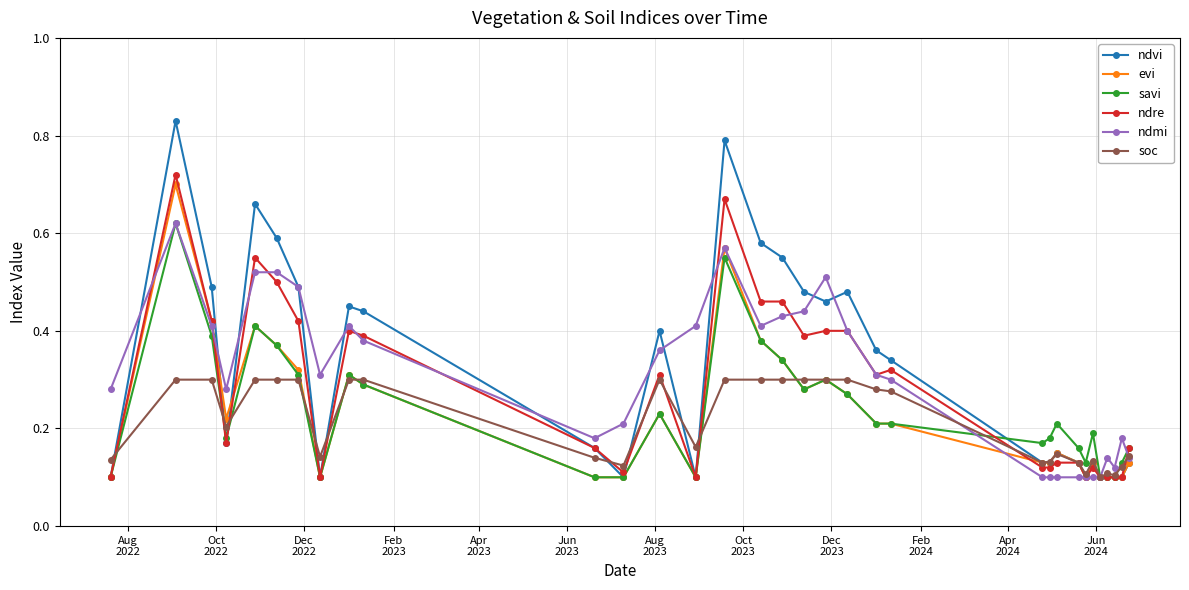

How many ndre values are between 0 and 1?

33